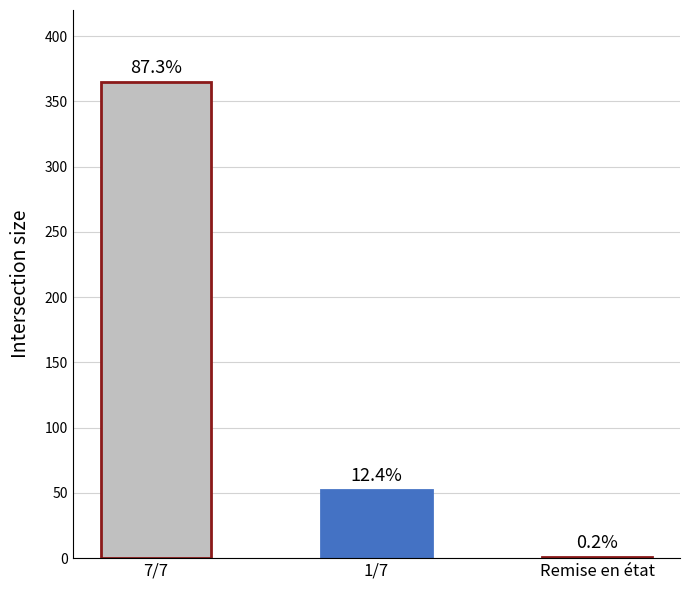

What is the difference between the values at 7/7 and 1/7?

313